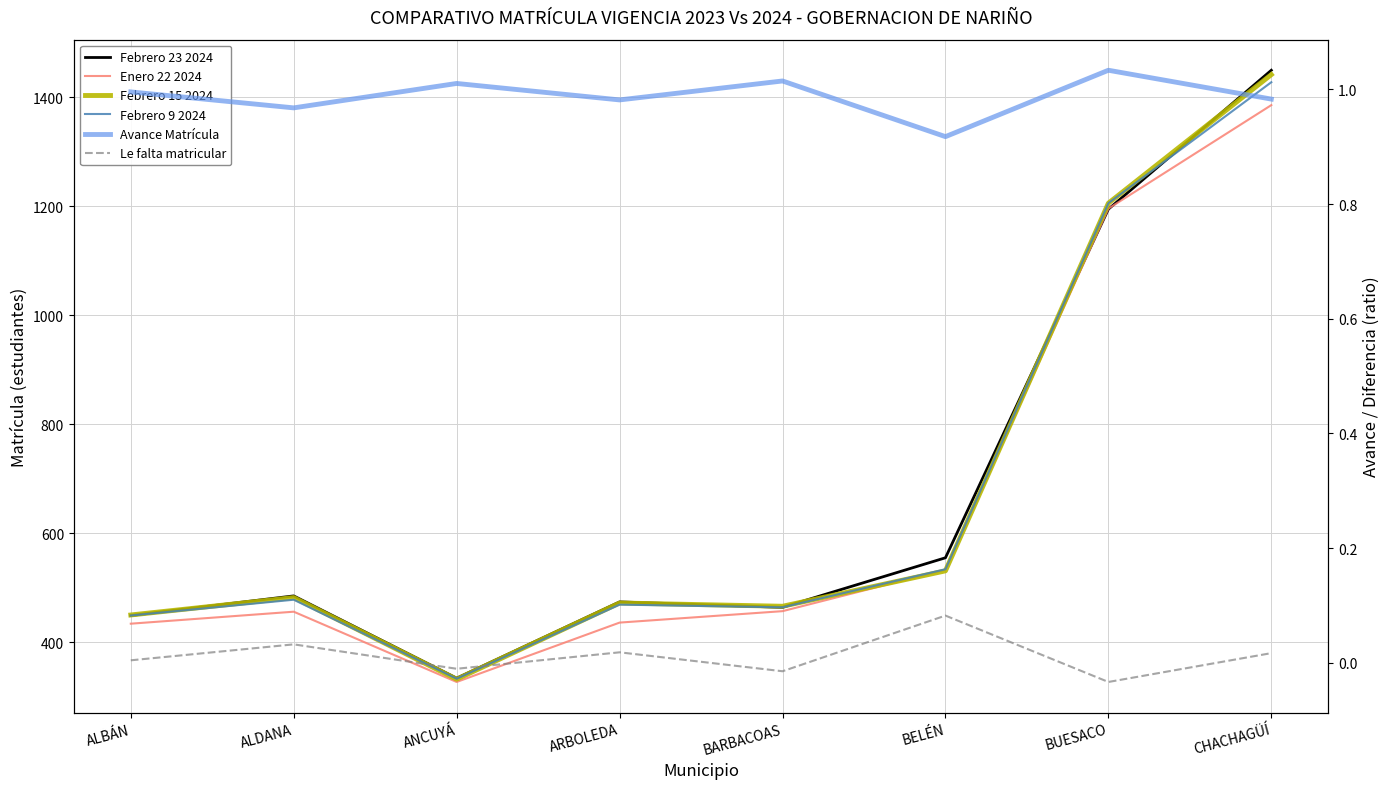

What is the sum of all Avance Matrícula values?

7.9